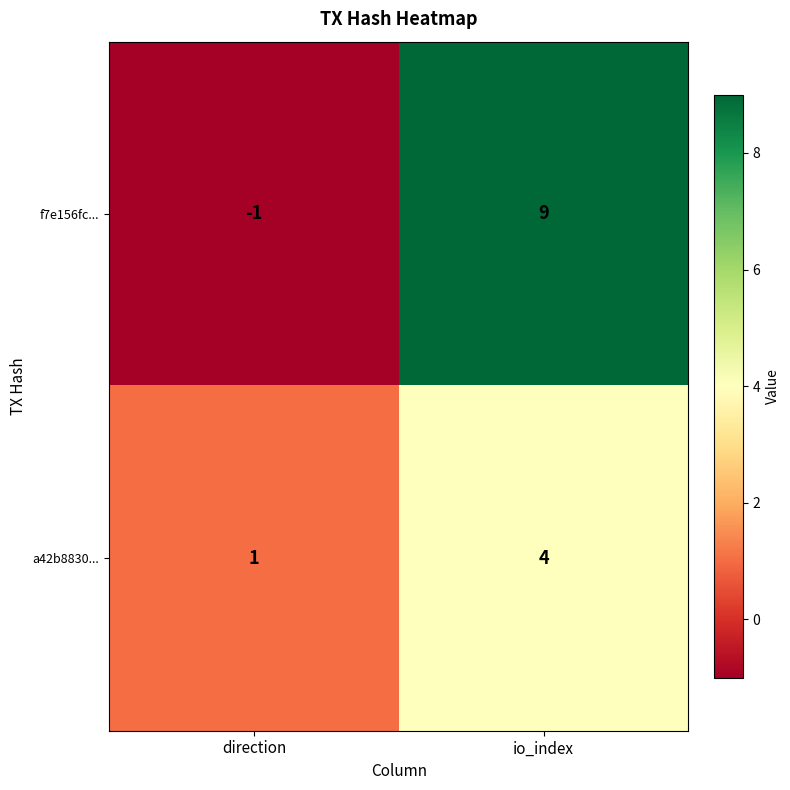

At which label is f7e156fc... closest to 4?

direction